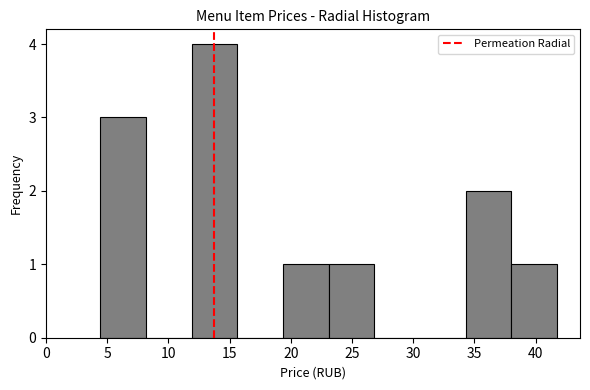

Reading left to right, transcribe this chart: for each bar, give the range it covers on the x-axis and its height. Neither the bar edges nor the heights are printed on the chart, so give them approximately, as read against the axes.

4.5 to 8.0: 3
8.0 to 12.0: 0
12.0 to 15.5: 4
15.5 to 19.5: 0
19.5 to 23.0: 1
23.0 to 27.0: 1
27.0 to 30.5: 0
30.5 to 34.5: 0
34.5 to 38.0: 2
38.0 to 42.0: 1